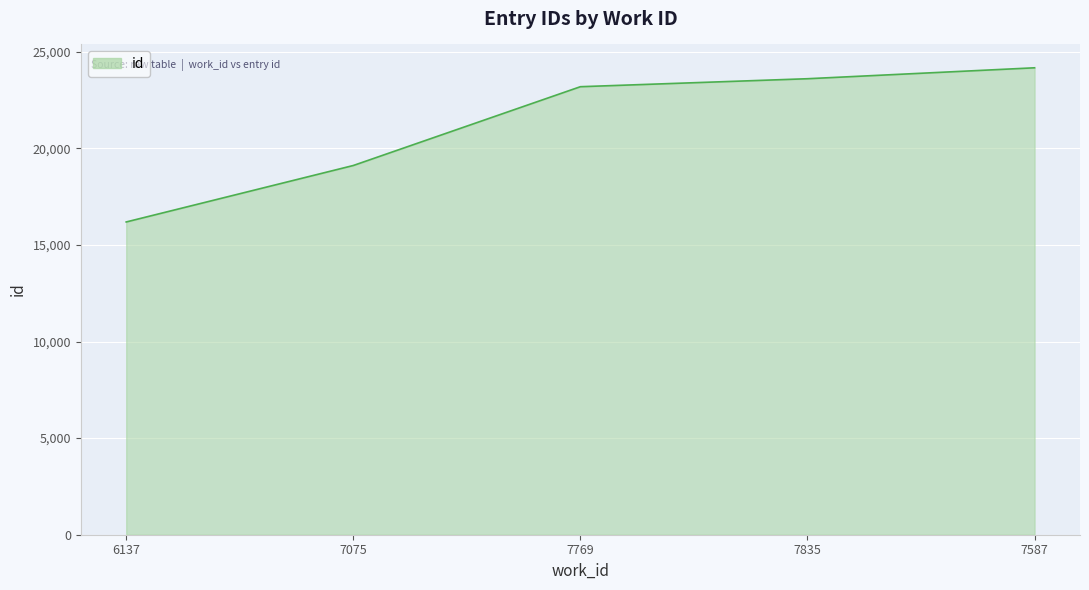

Reading left to right, list all the values displayed in this chart.

16190	19113	23192	23605	24171